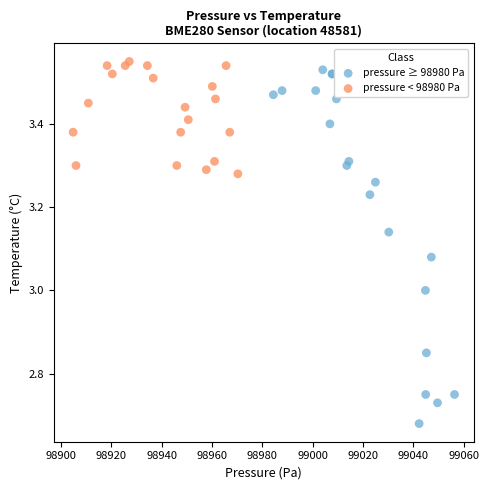

Which series contains the lowest Y value?

pressure ≥ 98980 Pa